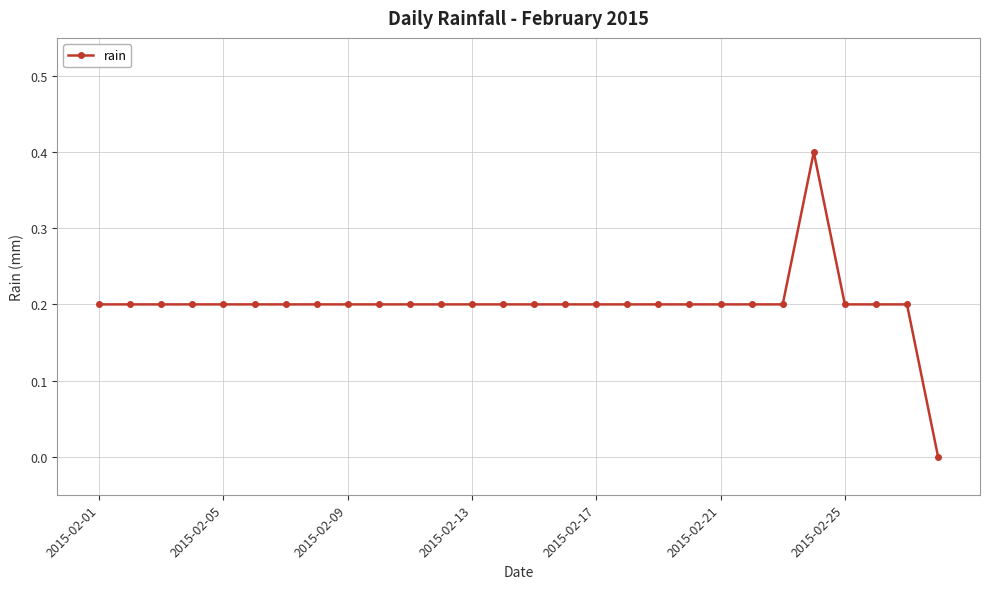

What is the greatest value displayed?

0.4